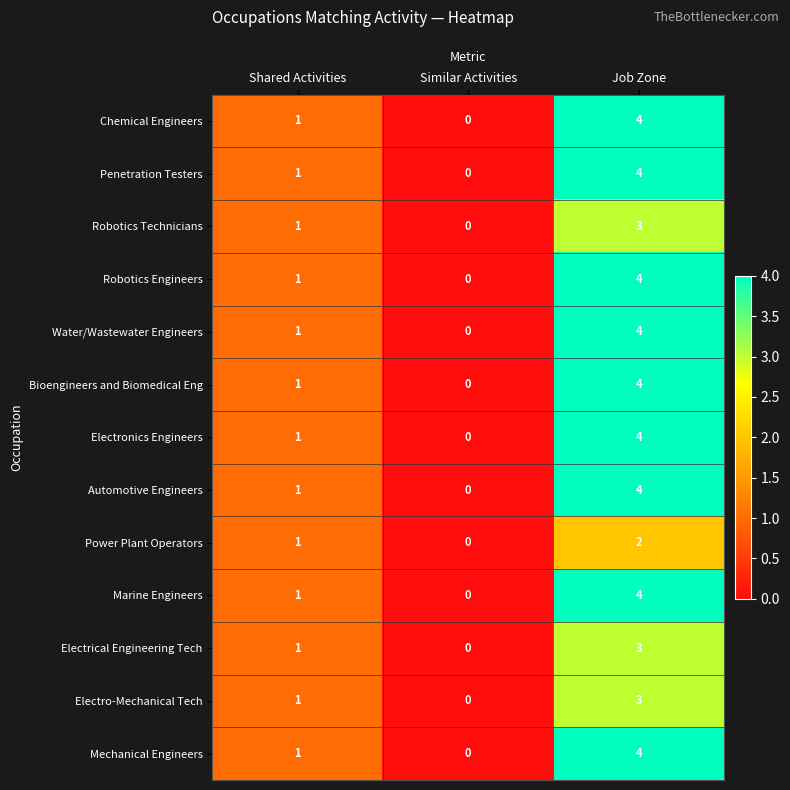

Rank the categories by Power Plant Operators value from lowest to highest.

Similar Activities, Shared Activities, Job Zone